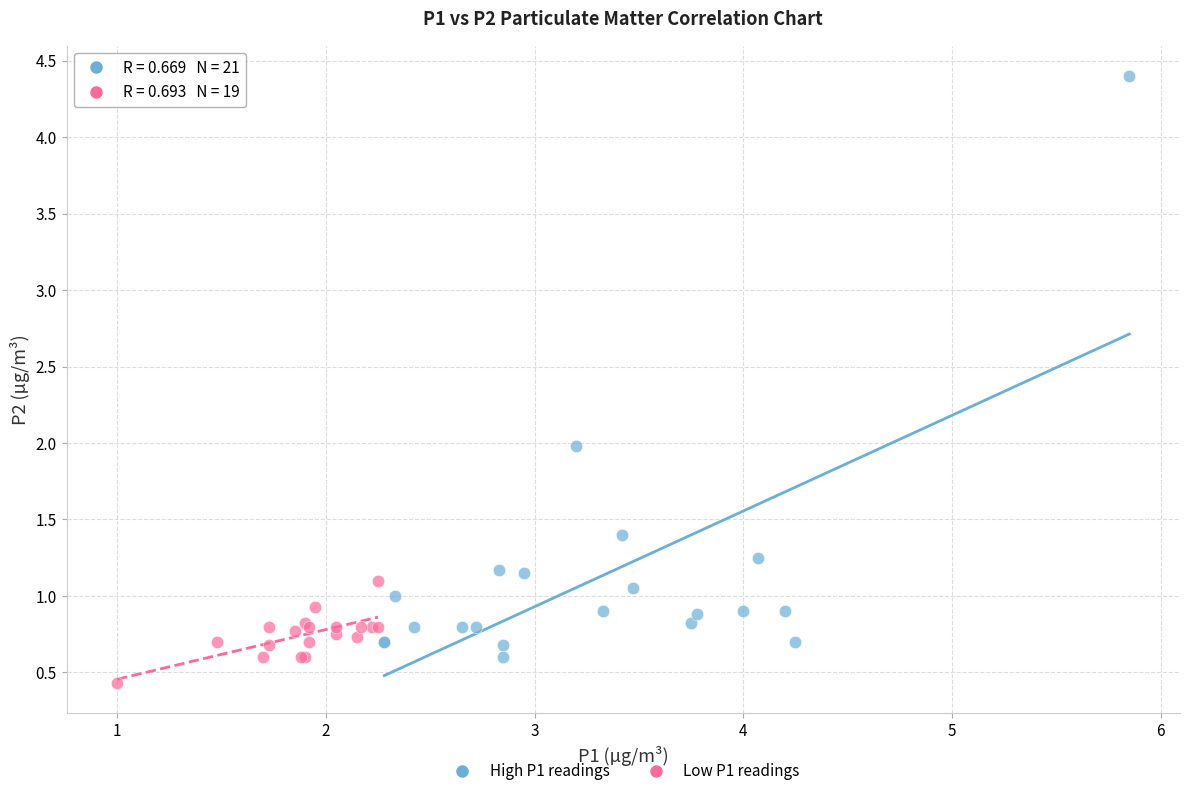

Which series has the widest spread of Y values?

High P1 readings